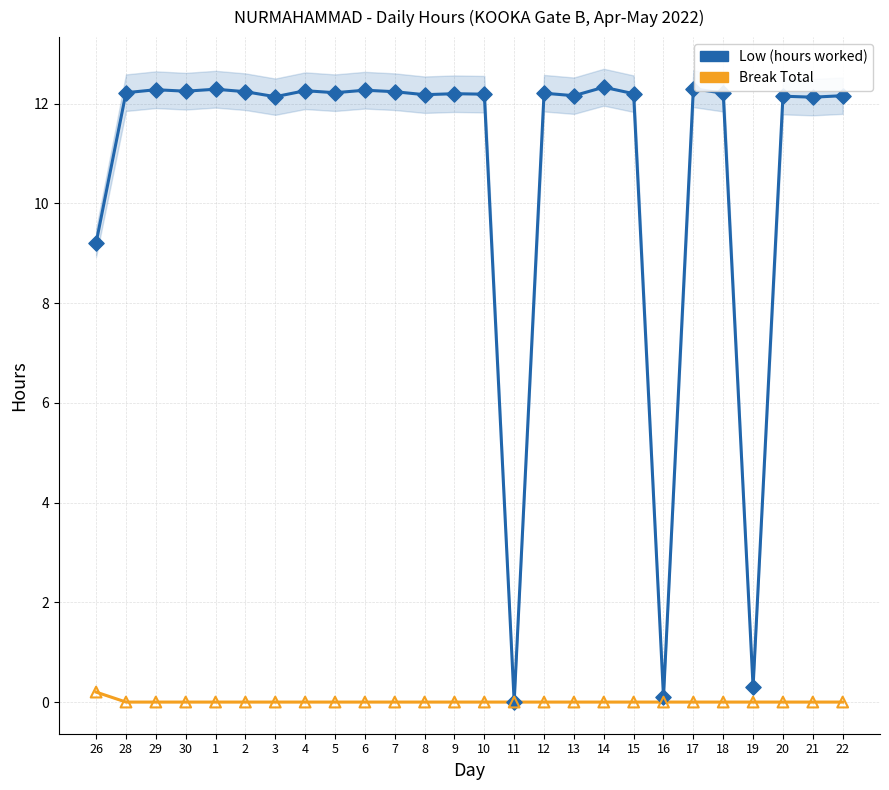

At which category is the sum across all series the highest?

14